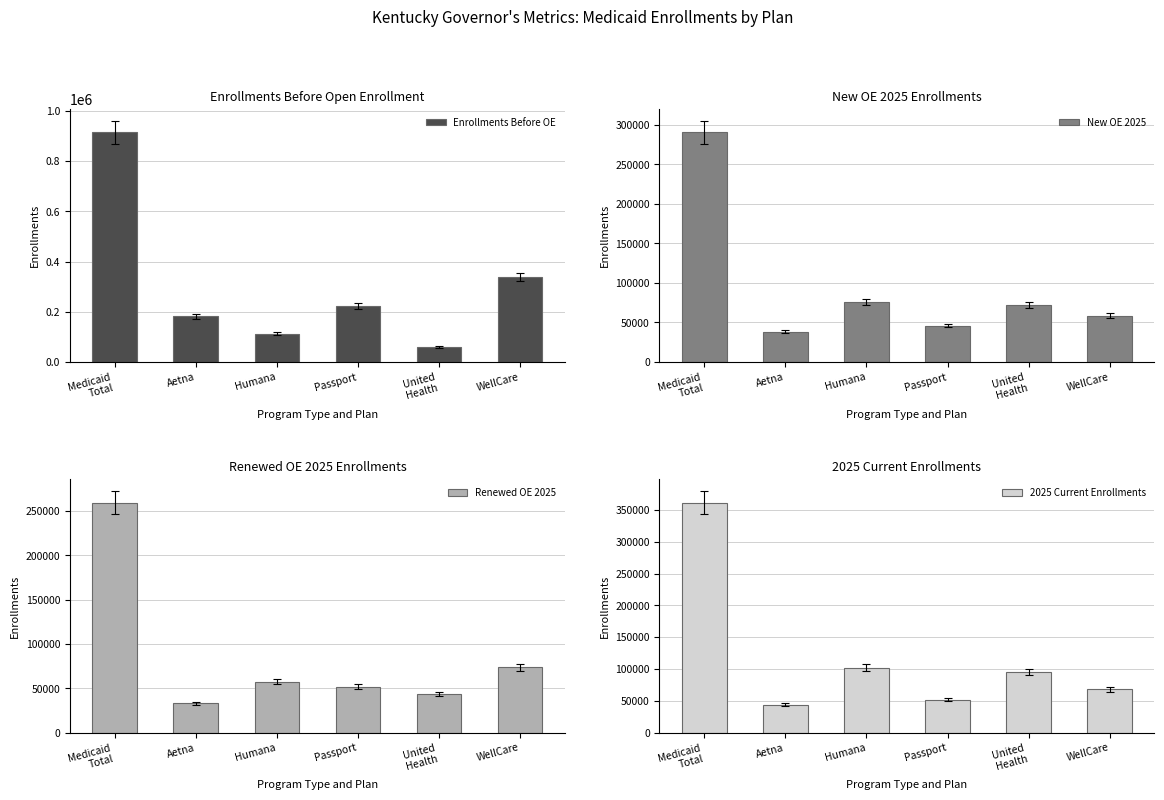

What is the difference between the 2025 Current Enrollments values at Passport and Aetna?

7737